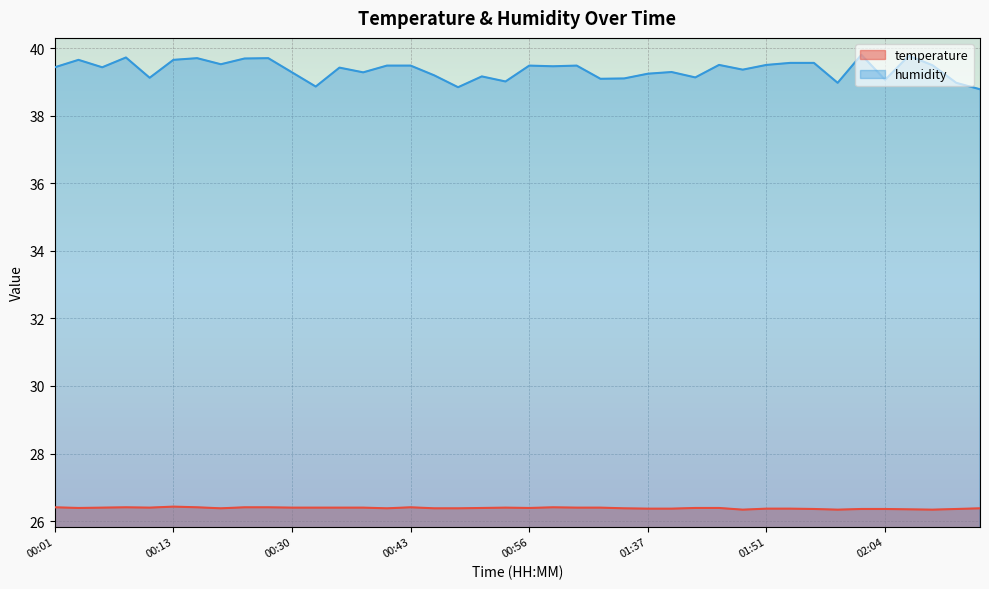

Rank the series by their maximum value, from lowest to highest.

temperature, humidity